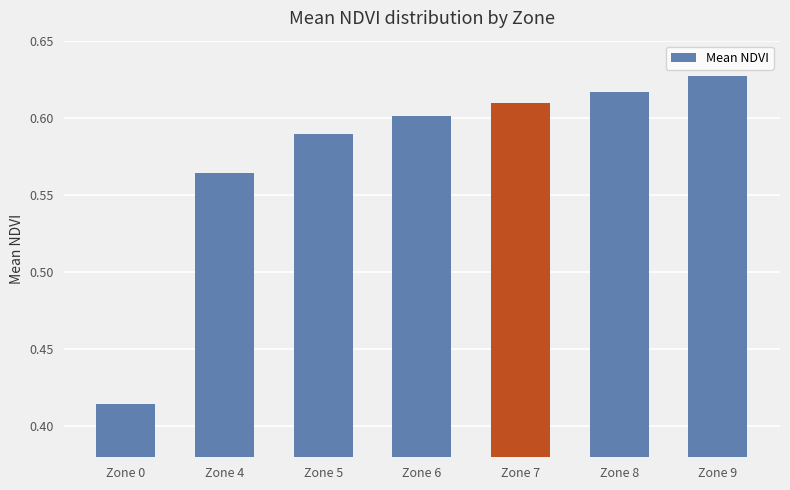

What is the sum of the values at Zone 9 and Zone 0?

1.0